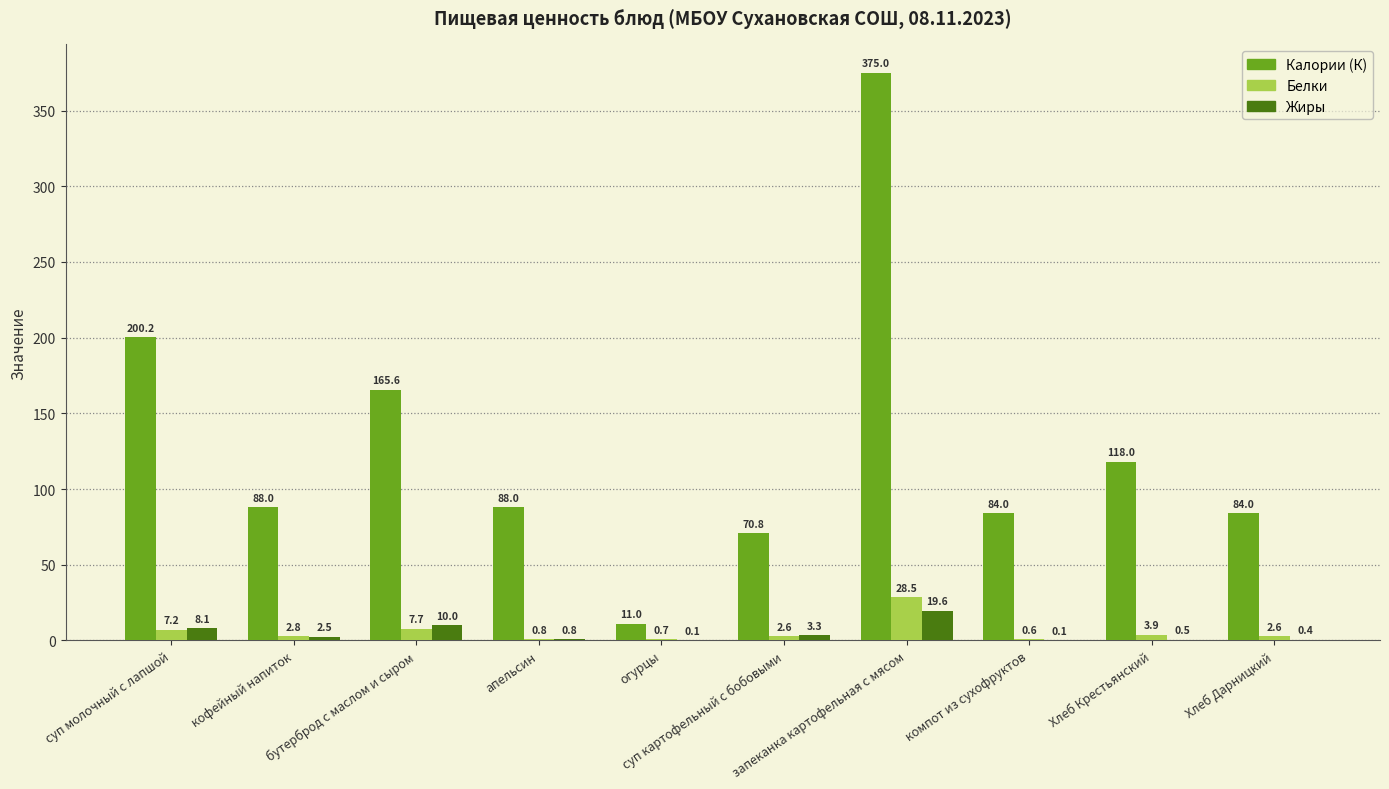

Which series has the largest total across all categories?

Калории (К)